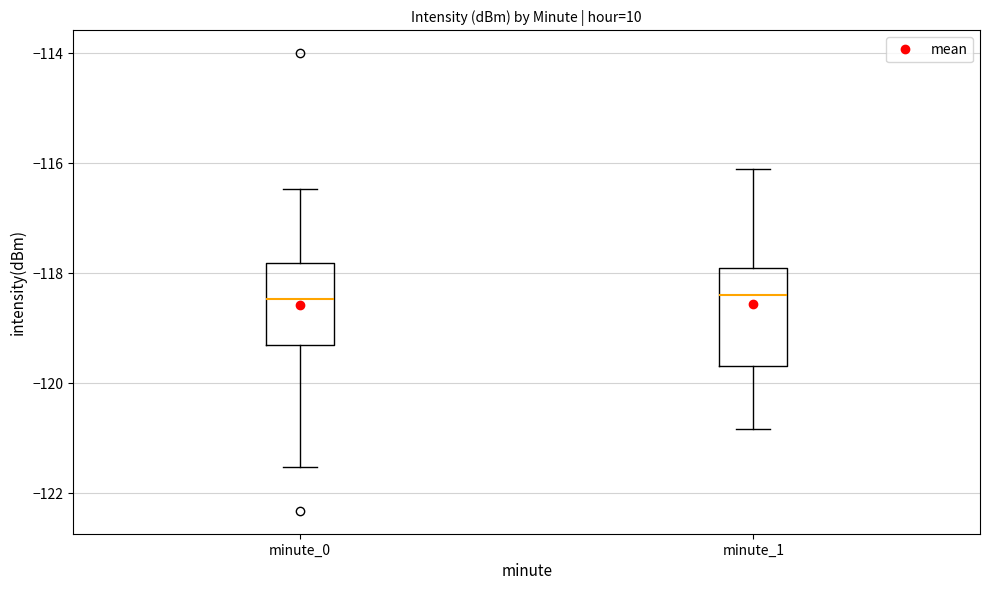

Comparing the boxes themselves (not the whiskers), which one is the tallest?

minute_1